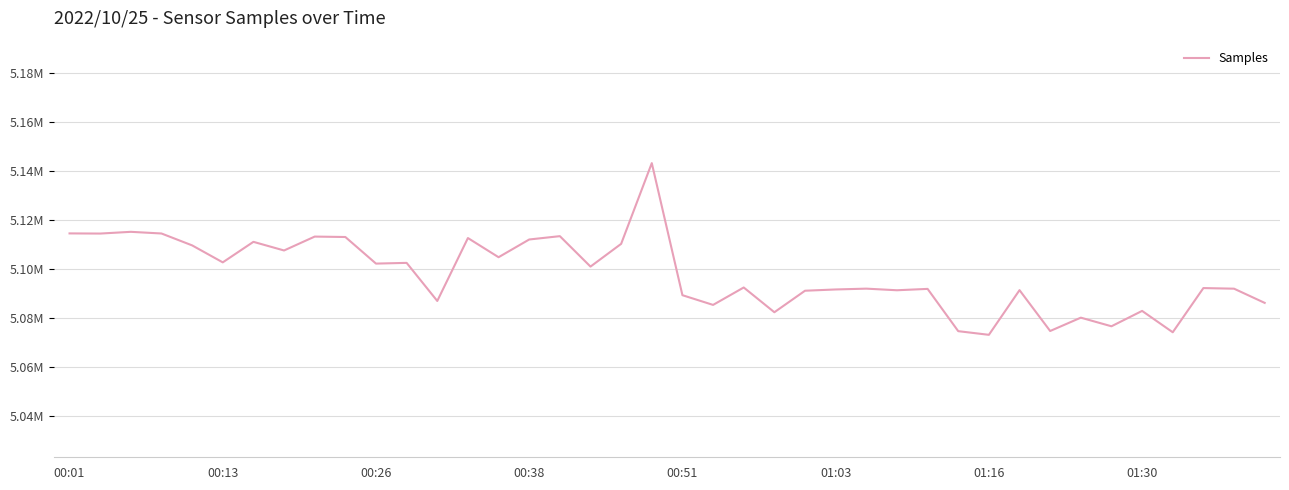

Is this an area chart (filled region under the line)?

No